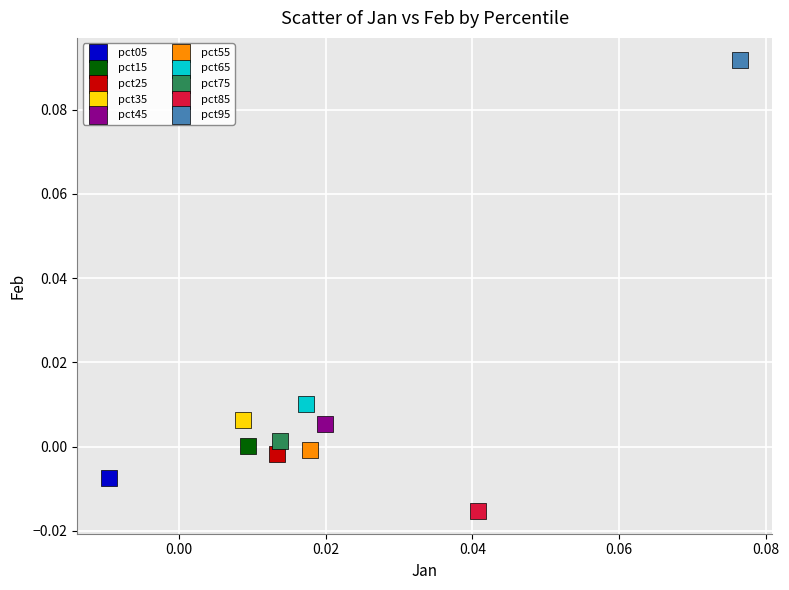

Which series contains the highest Y value?

pct95